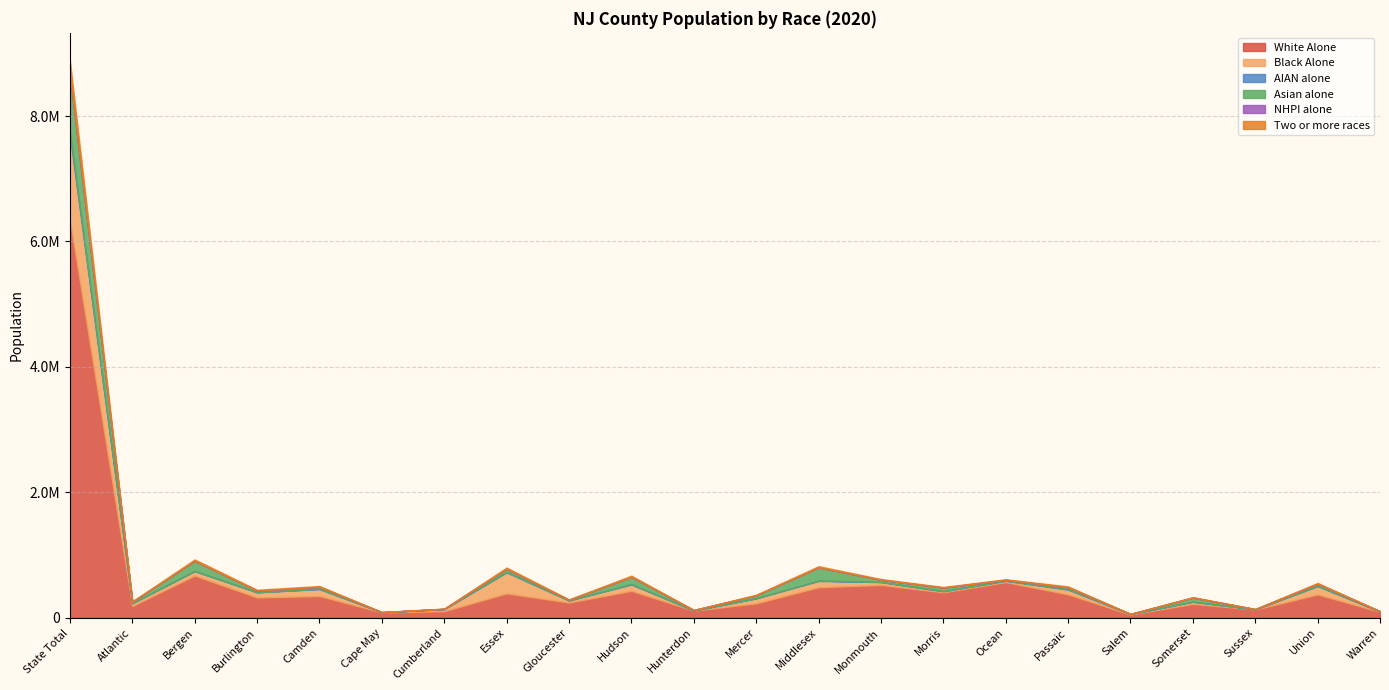

Rank the categories by Black Alone value from lowest to highest.

Hunterdon, Sussex, Cape May, Warren, Salem, Morris, Ocean, Cumberland, Gloucester, Somerset, Atlantic, Monmouth, Bergen, Passaic, Mercer, Burlington, Hudson, Middlesex, Camden, Union, Essex, State Total